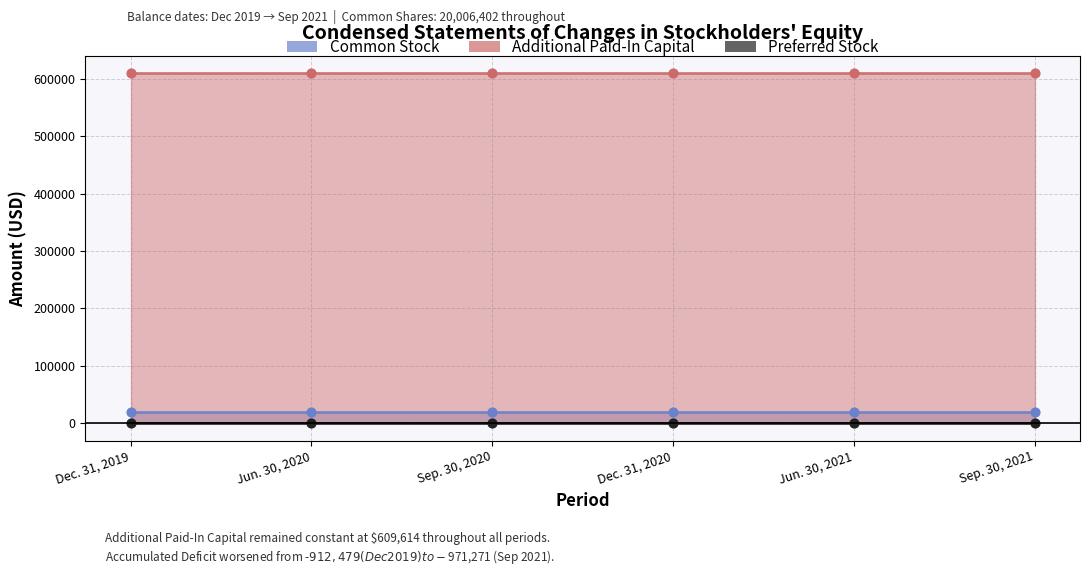

Which series has the widest spread of Y values?

Common Stock